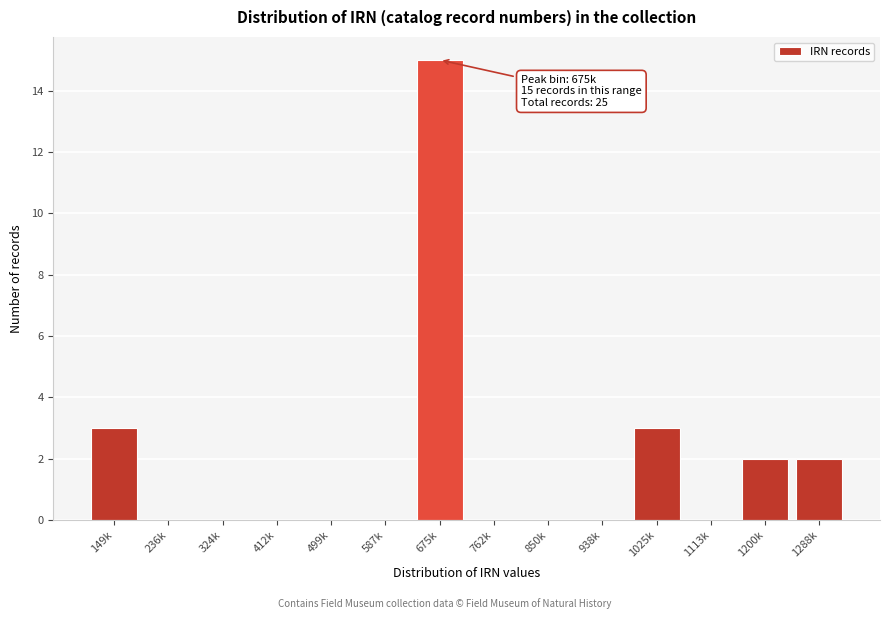

Reading left to right, what are all the values shown in this chart?

149k=3	236k=0	324k=0	412k=0	499k=0	587k=0	675k=15	762k=0	850k=0	938k=0	1025k=3	1113k=0	1200k=2	1288k=2